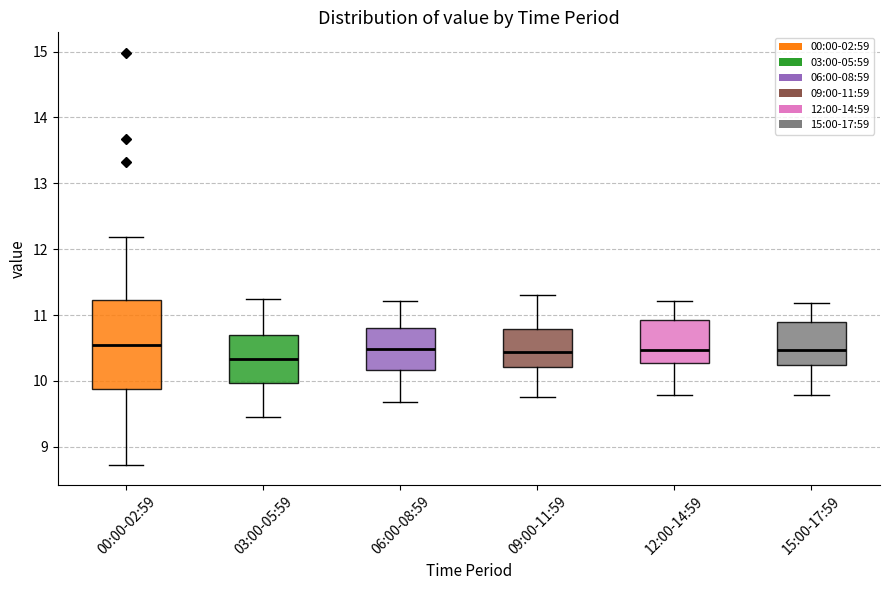

Reading left to right, read every box against the y-axis: the position of its median line, the range the box covers, and the ends of its whiskers. The values are not printed on the chart, so give them approximately, as read against the axis.

00:00-02:59: median 10.6, box 9.9 to 11.2, whiskers 8.7 to 12.2
03:00-05:59: median 10.3, box 10.0 to 10.7, whiskers 9.5 to 11.3
06:00-08:59: median 10.5, box 10.2 to 10.8, whiskers 9.7 to 11.2
09:00-11:59: median 10.4, box 10.2 to 10.8, whiskers 9.8 to 11.3
12:00-14:59: median 10.5, box 10.3 to 10.9, whiskers 9.8 to 11.2
15:00-17:59: median 10.5, box 10.2 to 10.9, whiskers 9.8 to 11.2